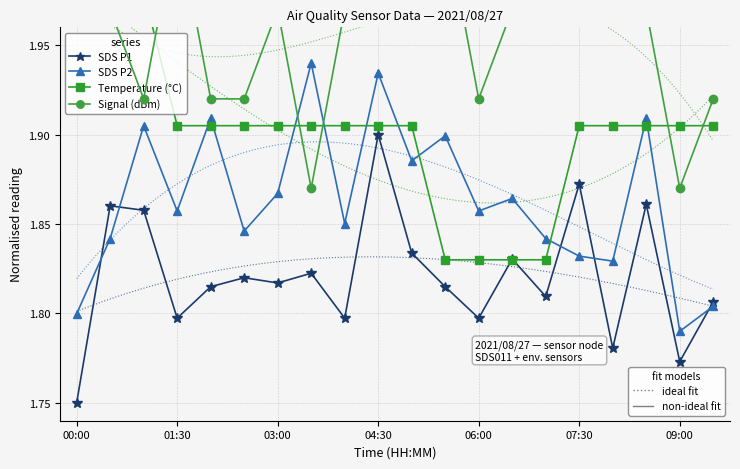

What are all the series names shown in the legend?

SDS P1, SDS P2, Temperature (°C), Signal (dBm)